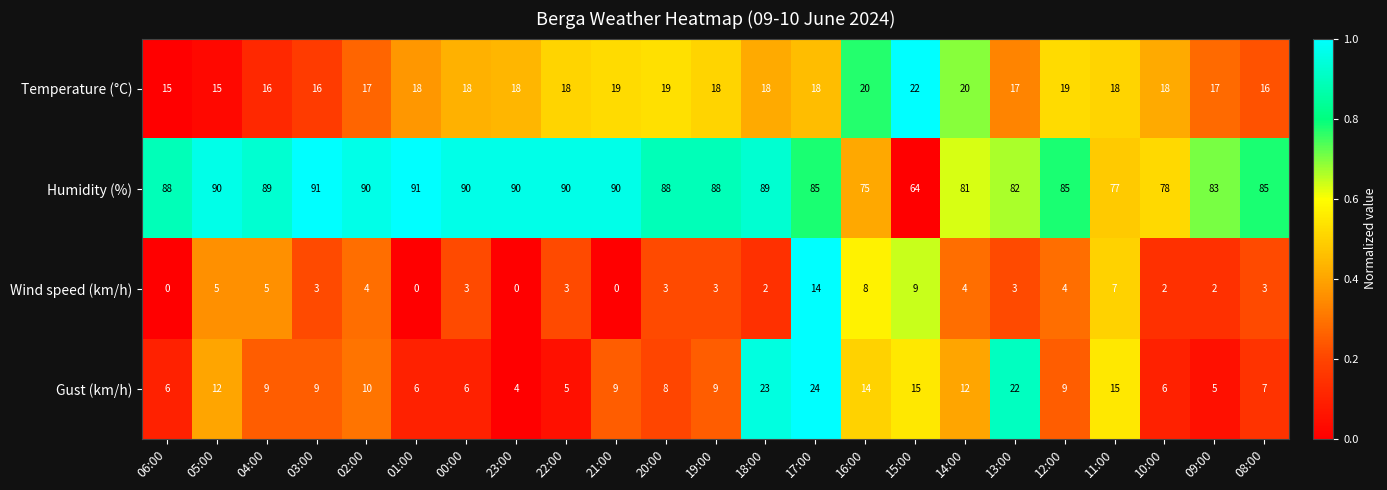

Is it true that Gust (km/h) equals 10 at 02:00?

True